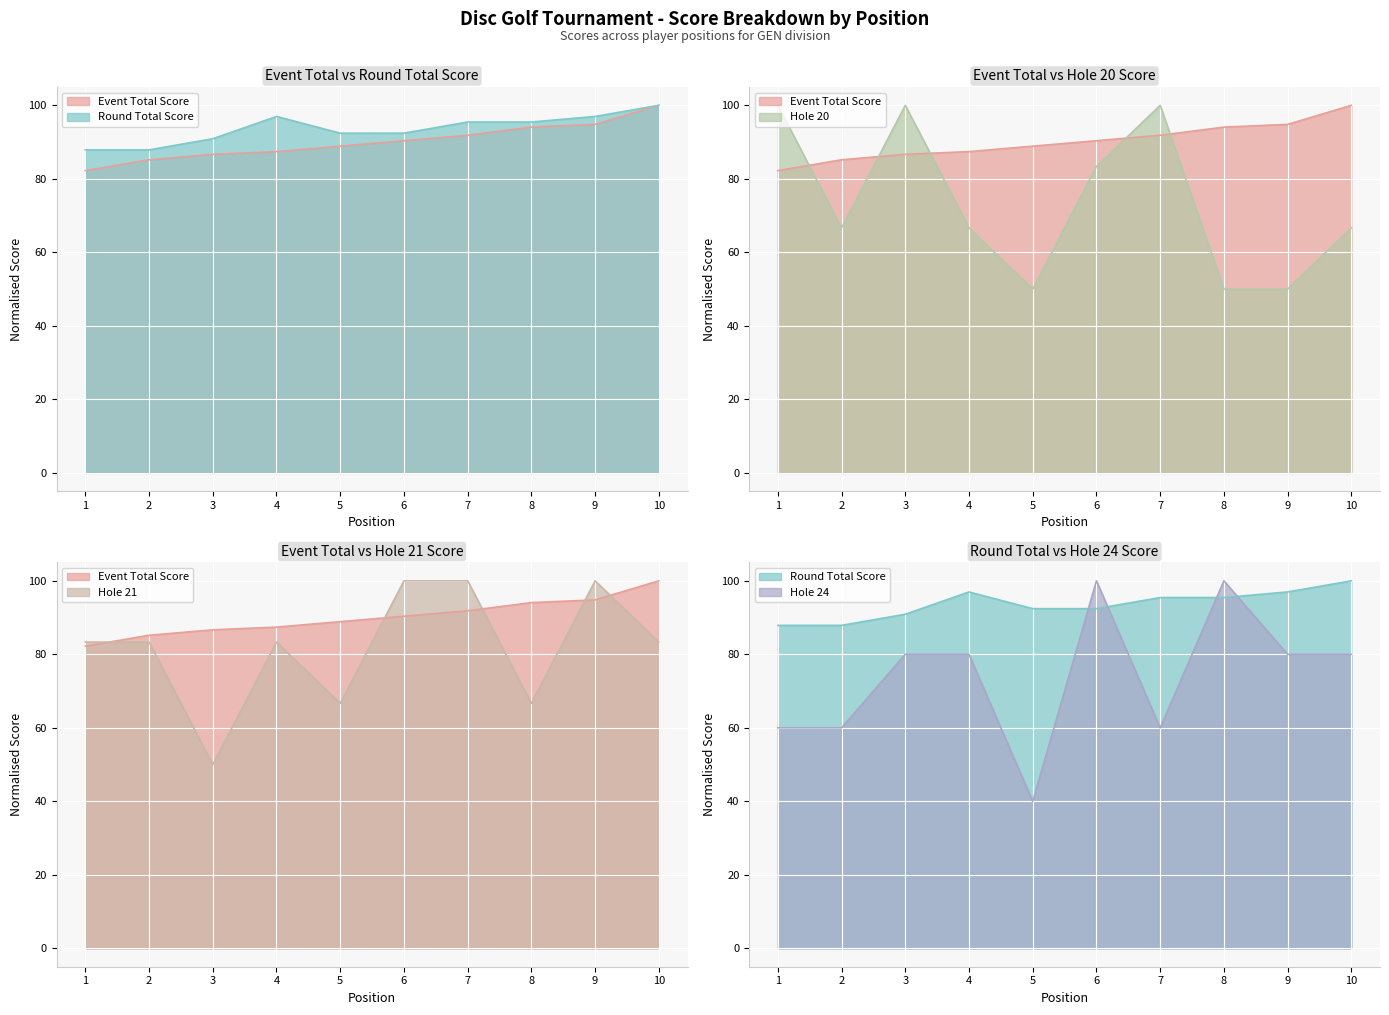

What is the minimum value for hole_24?

40.0